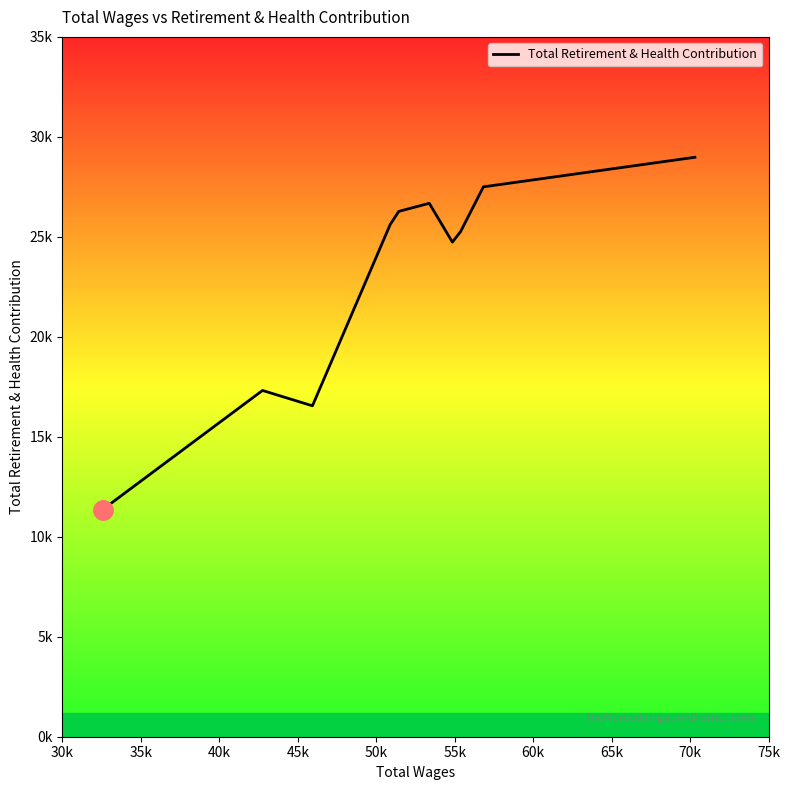

Is this an area chart (filled region under the line)?

No